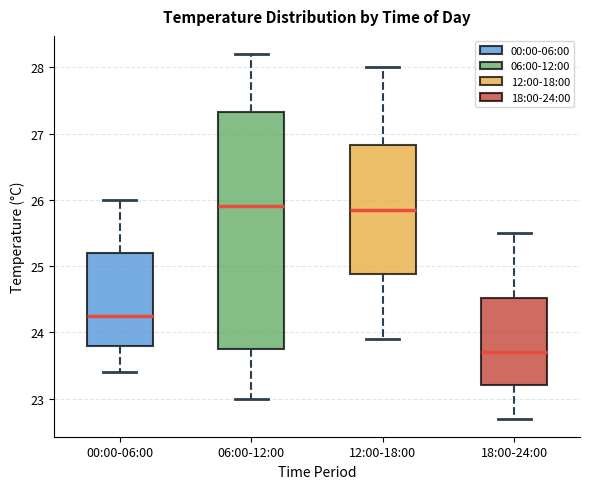

Comparing the boxes themselves (not the whiskers), which one is the tallest?

06:00-12:00